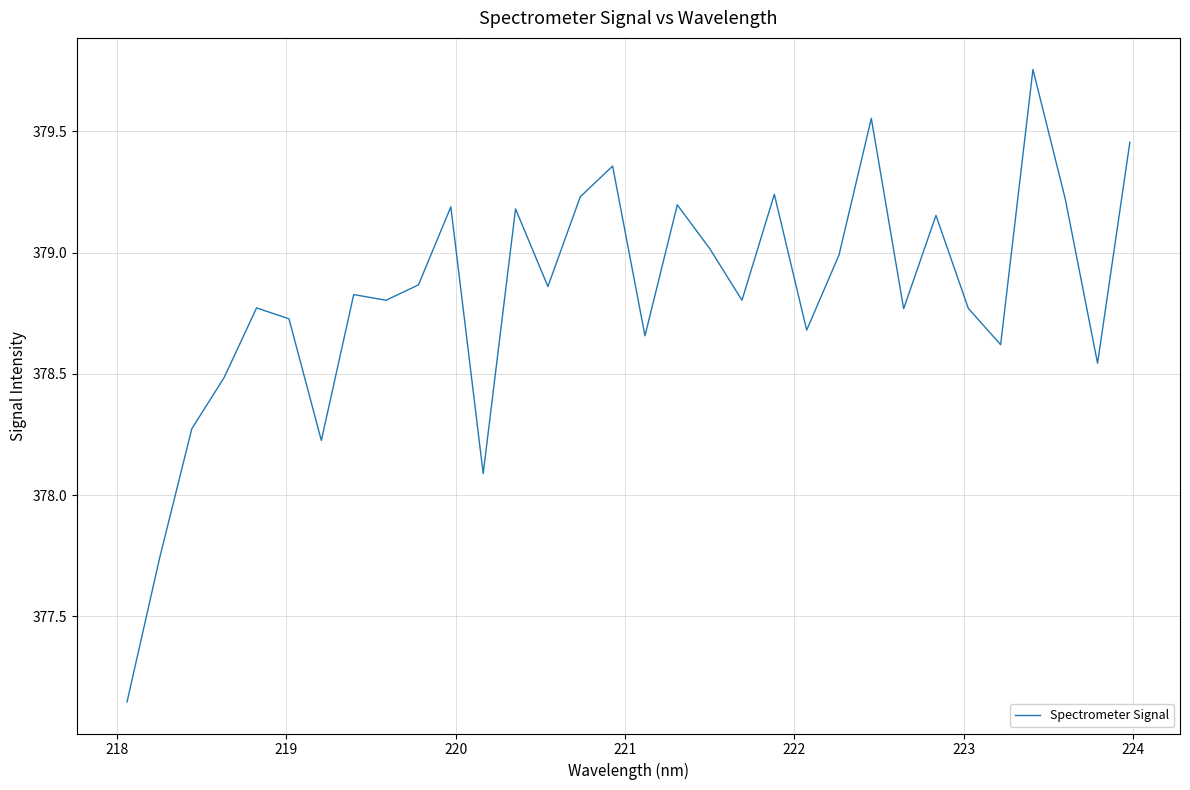

What is the difference between the maximum and minimum values?

2.6